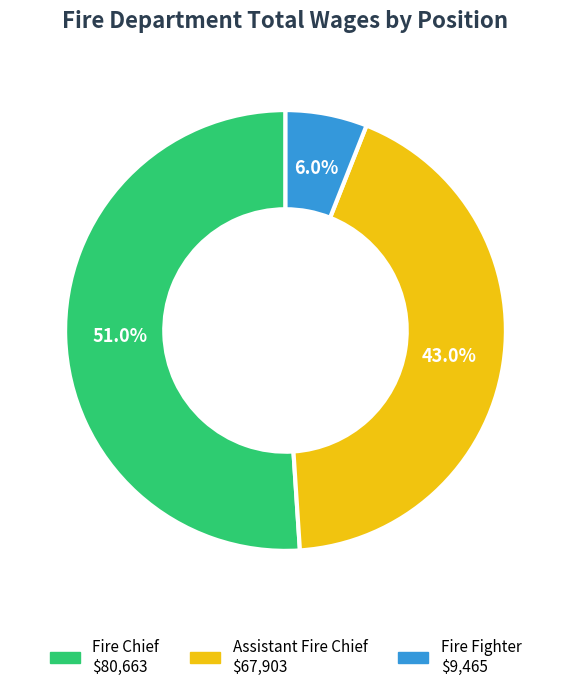

Is there any slice that represents more than half of the pie?

Yes